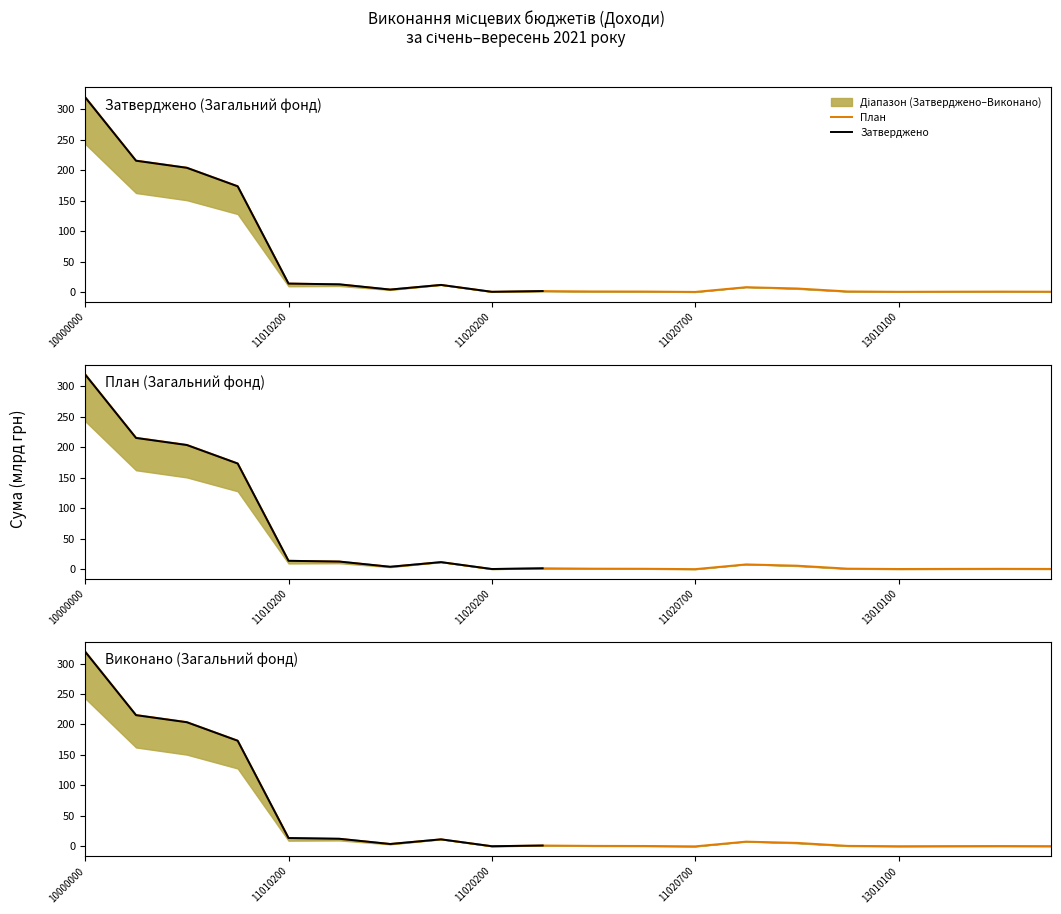

How many interior local valleys does the Затверджено (Загальний фонд) series have?

4